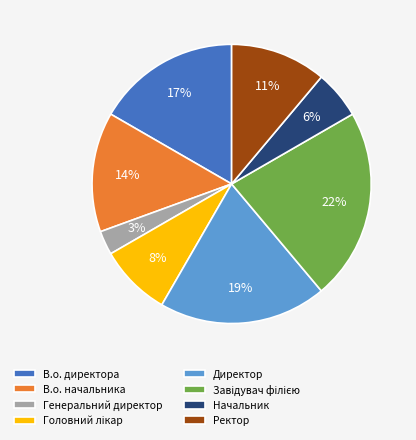

How many slices are in this pie chart?

8